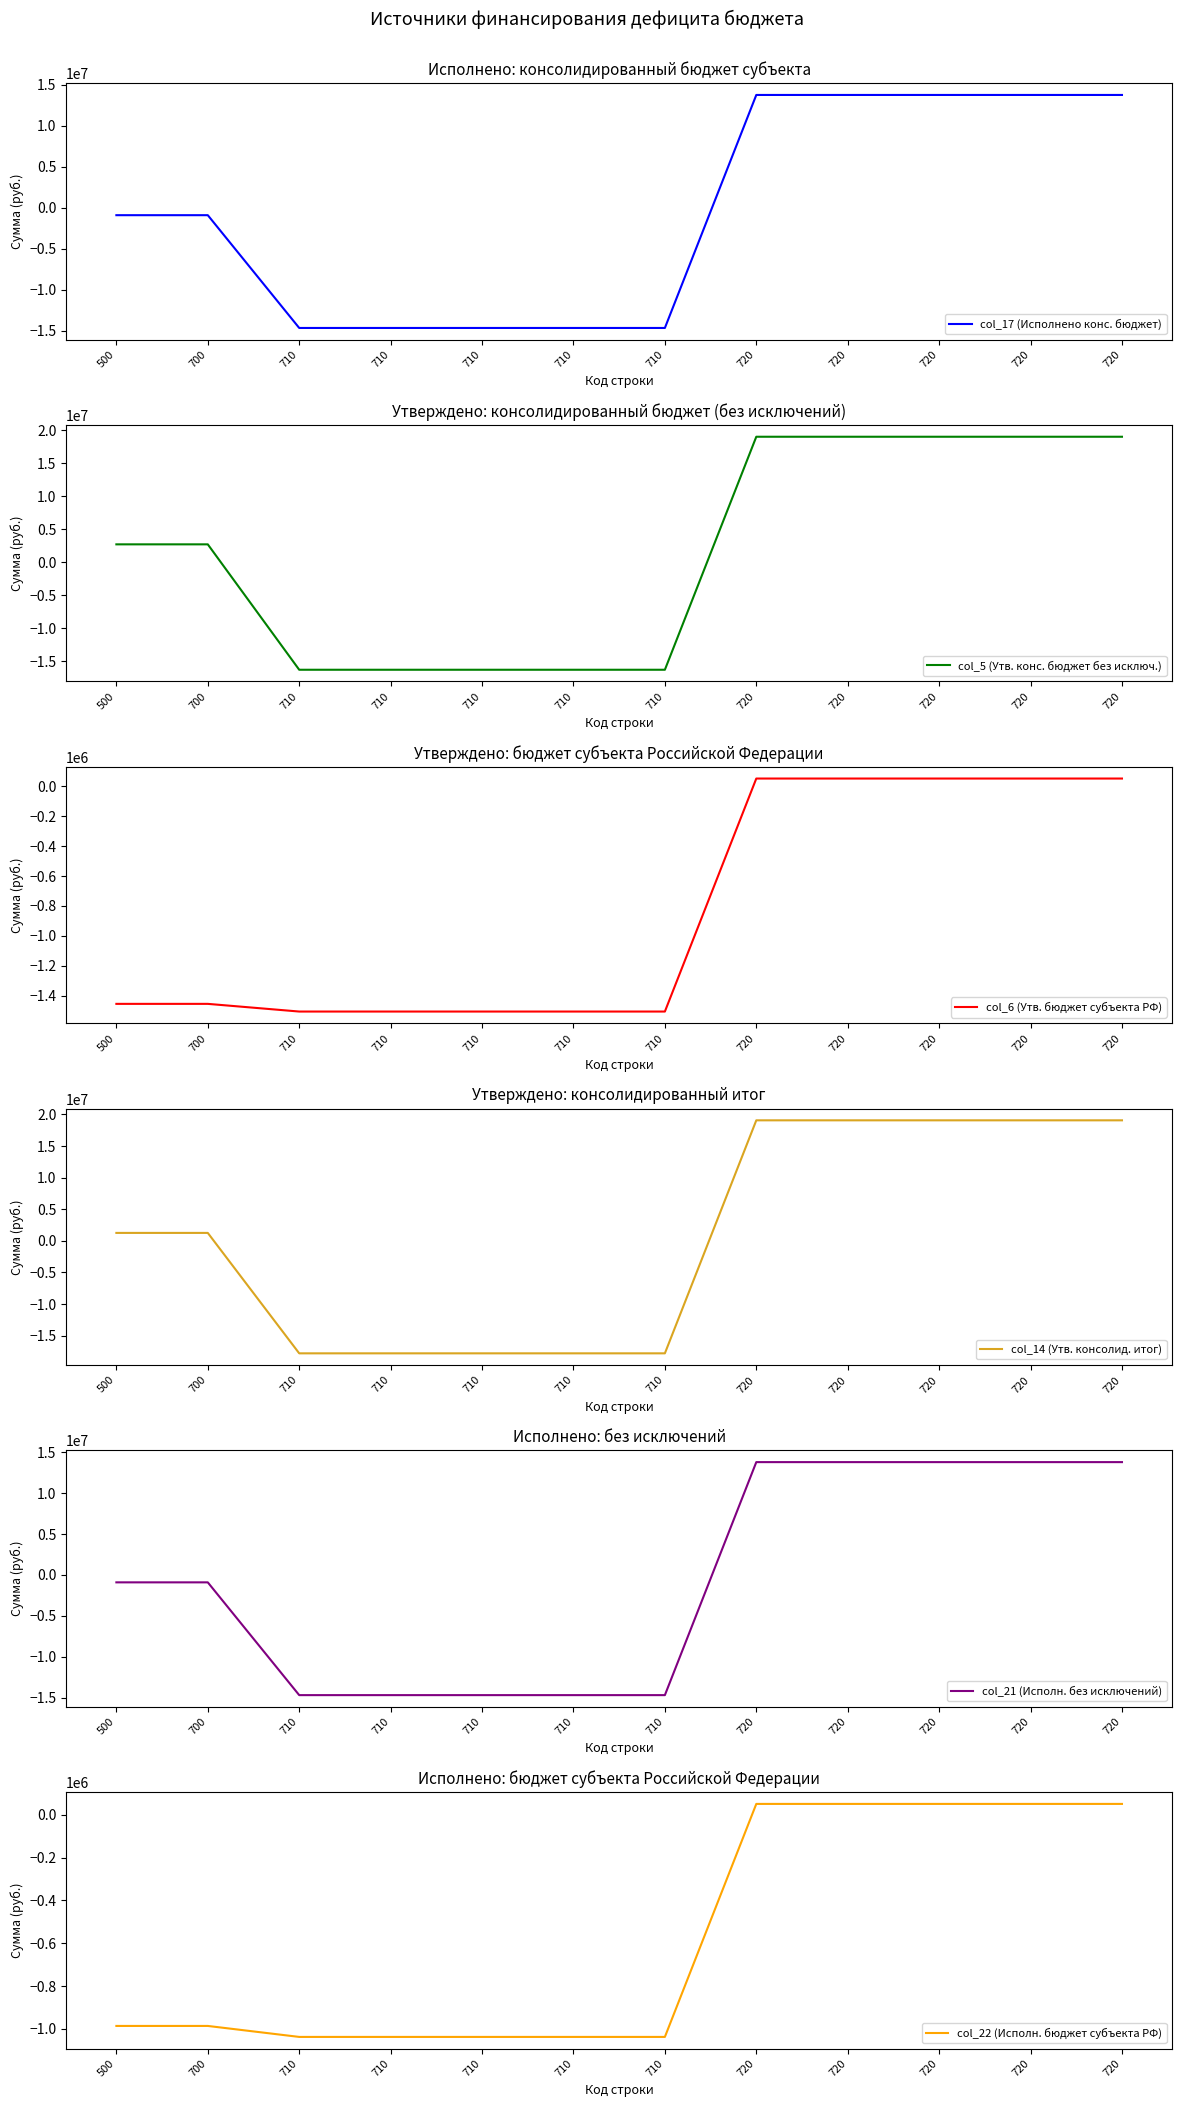

What is the lowest value of the col_21 (Исполн. без исключений) series?

-14676025.0